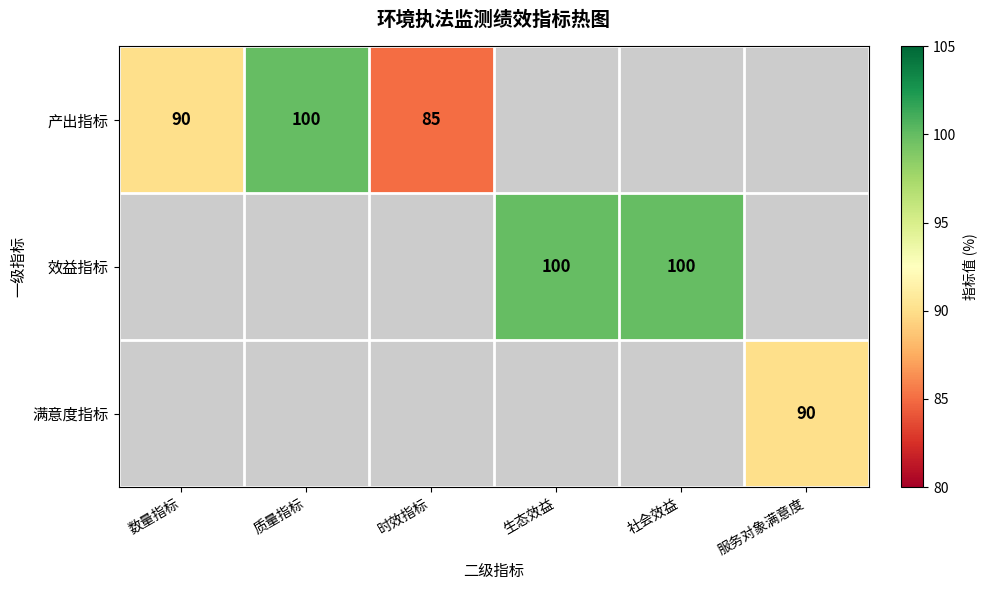

The value of 满意度指标 at 服务对象满意度 is 158. True or false?

False